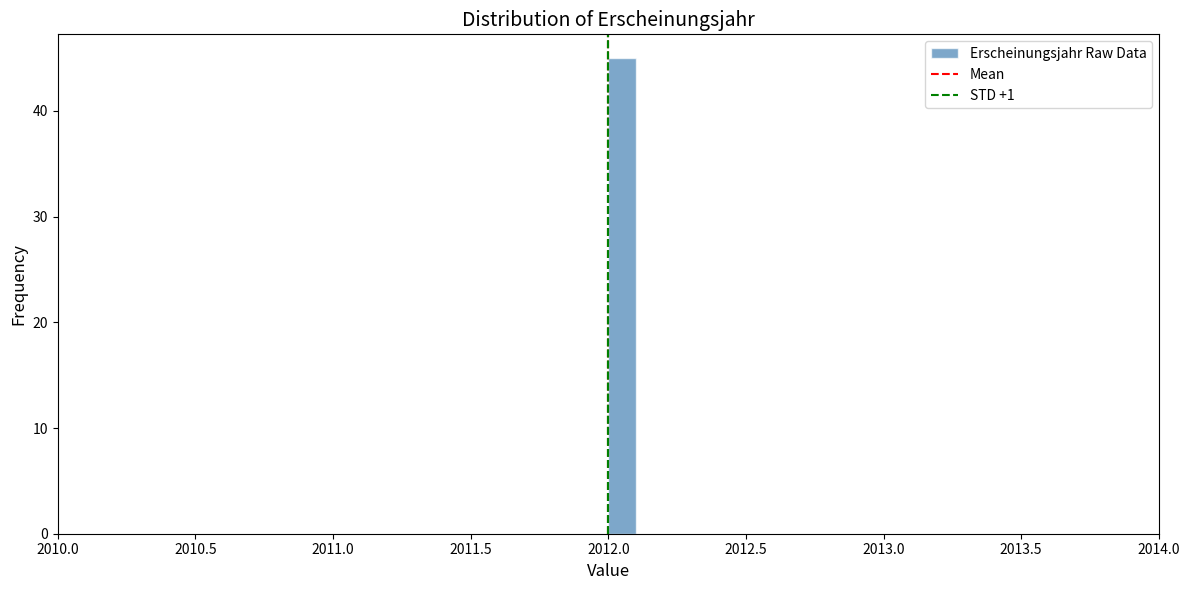

Around what value on the x-axis is the tallest bar? Give the approximate position of its centre, as read against the axis.

2012.05